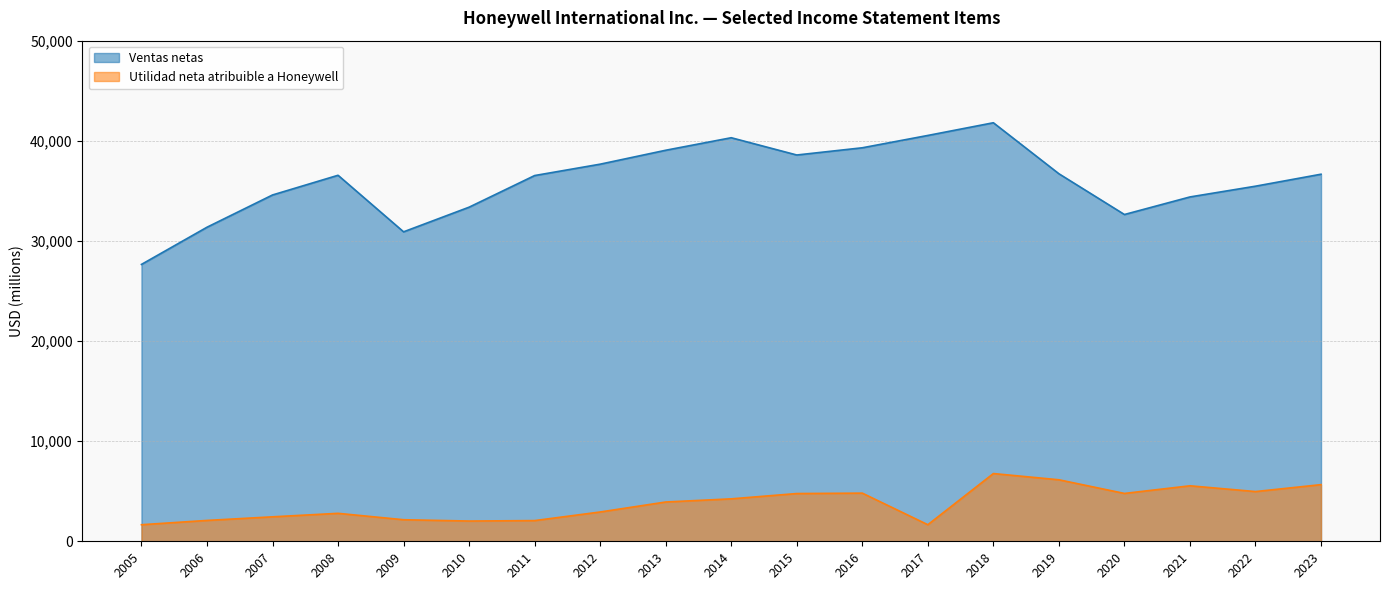

Where is Ventas netas nearest to the value 34727?

2007